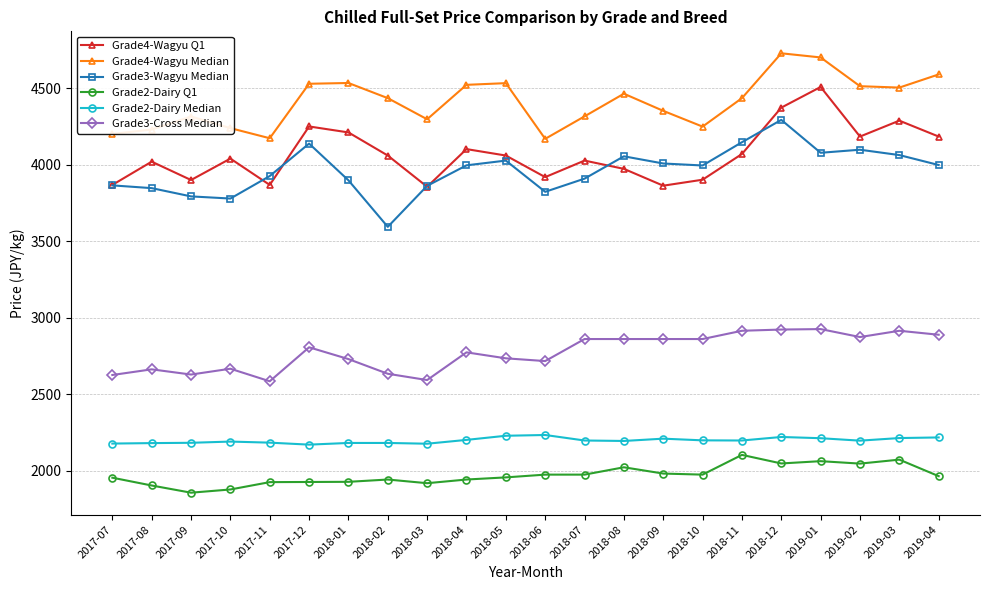

Rank the series by their maximum value, from highest to lowest.

Grade4-Wagyu Median, Grade4-Wagyu Q1, Grade3-Wagyu Median, Grade3-Cross Median, Grade2-Dairy Median, Grade2-Dairy Q1